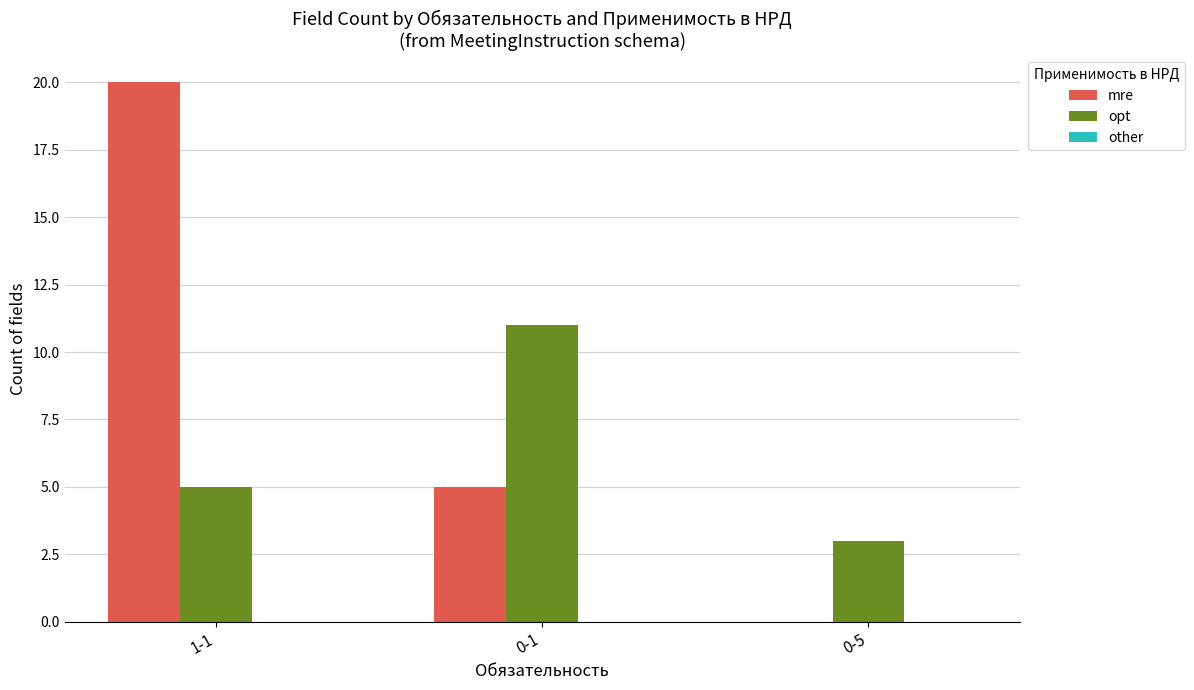

What is the total value across all series at 0-1?

16